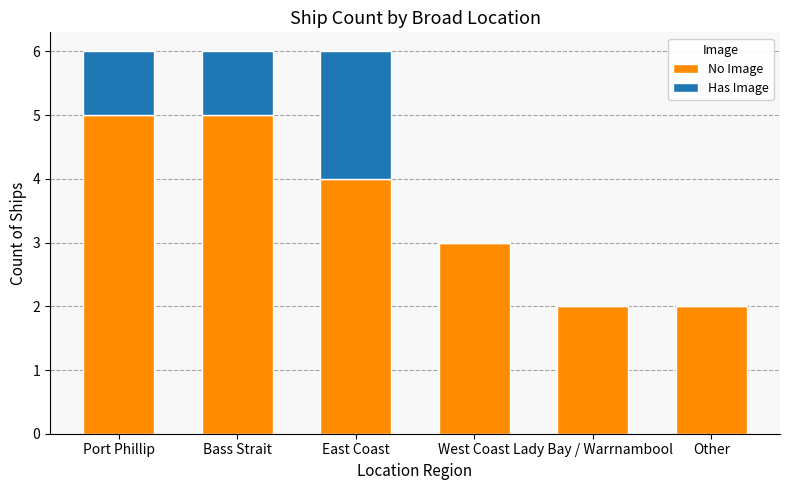

Count the number of data series in this chart.

2